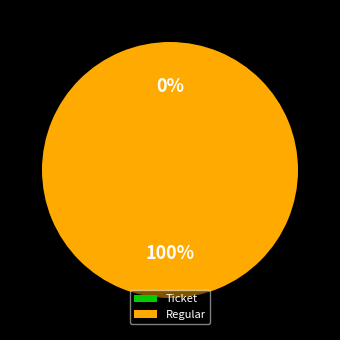

How many segments does this pie chart have?

2